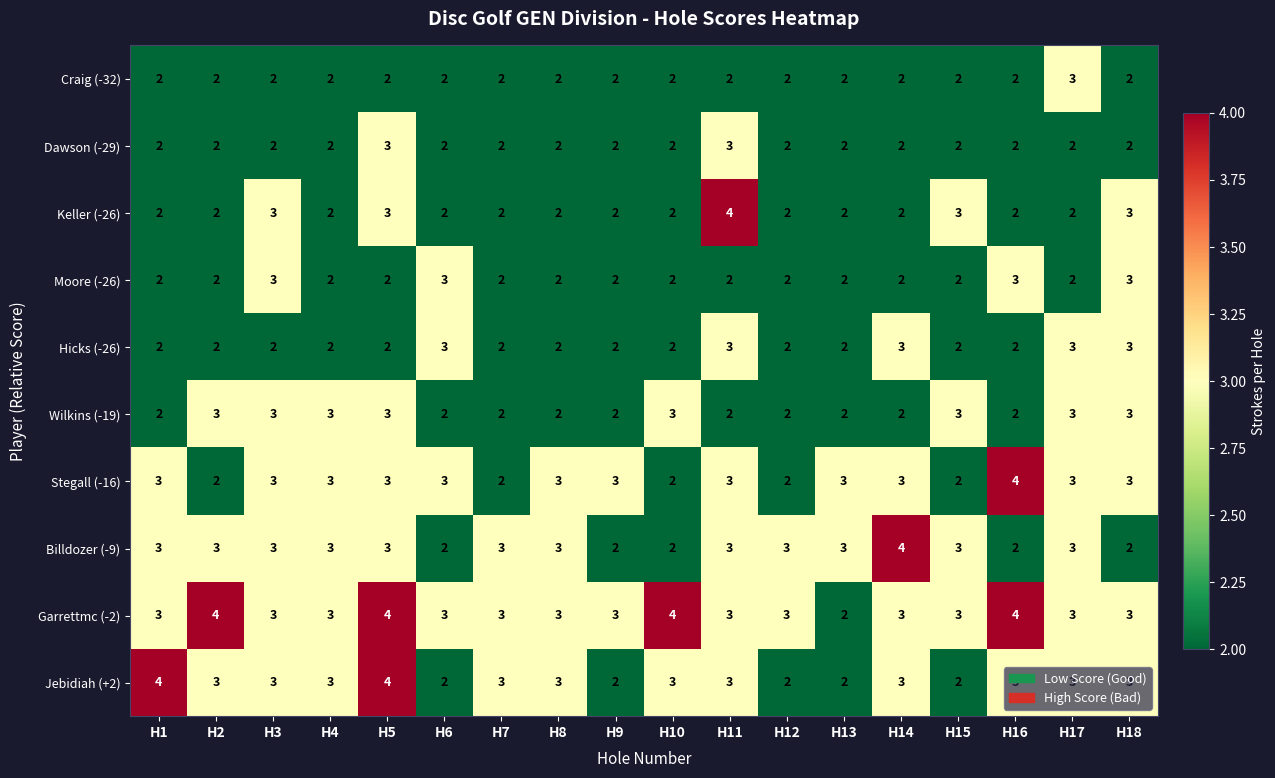

Count the Billdozer (-9) values in the range 2 to 3.

17